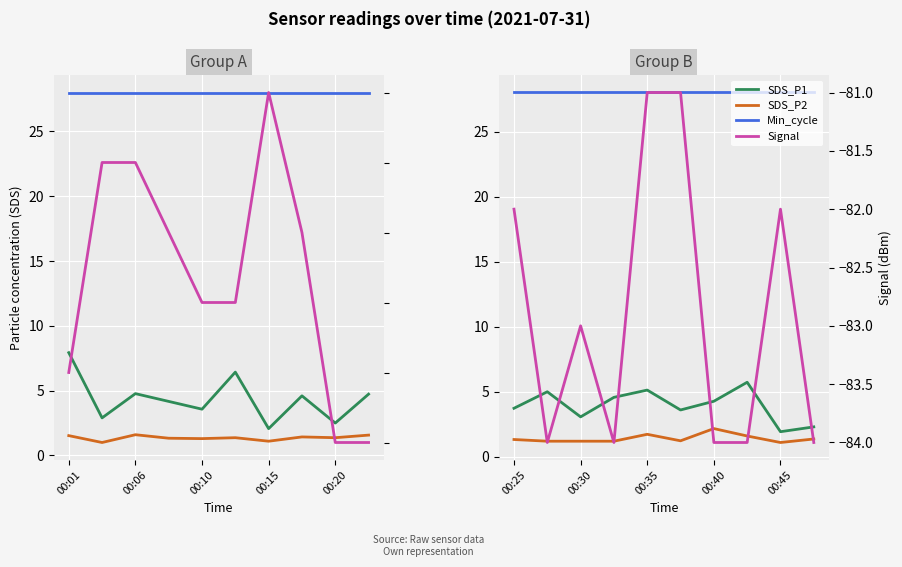

True or false: SDS_P2 and SDS_P1 cross at least once.

False